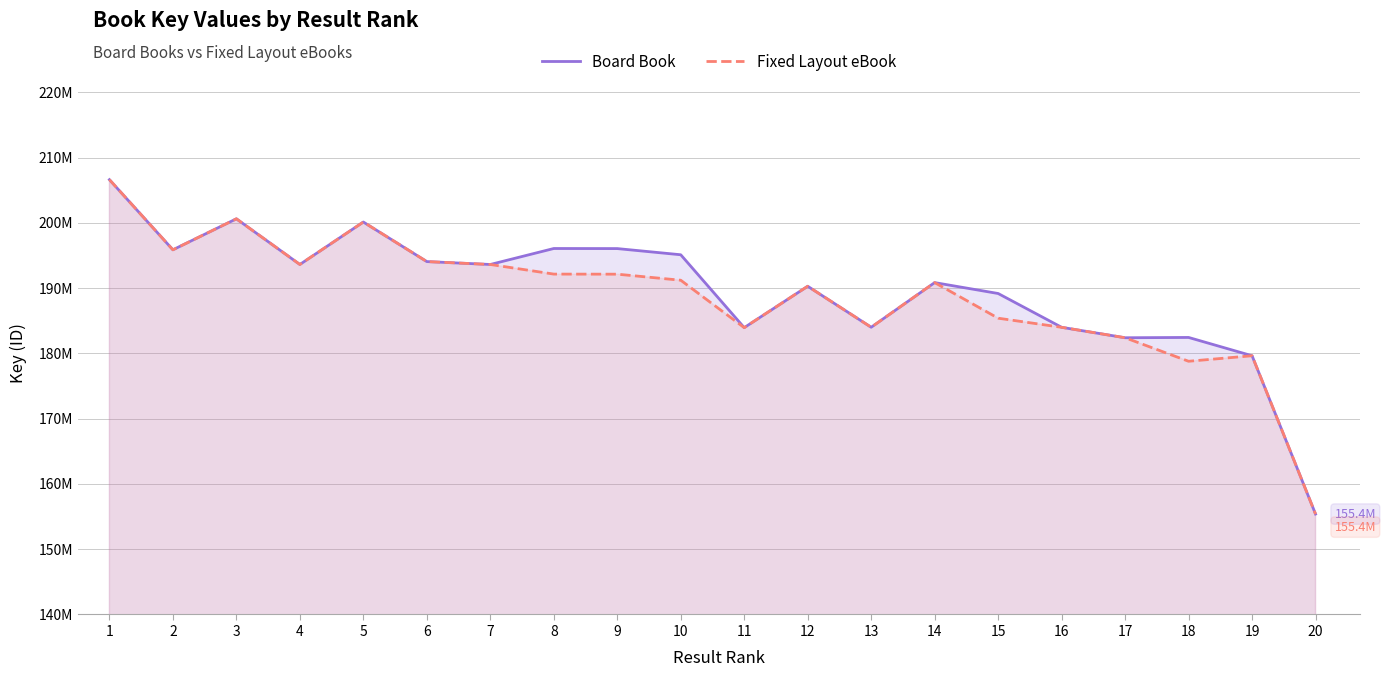

How many data points in Board Book are above 193616160?

9